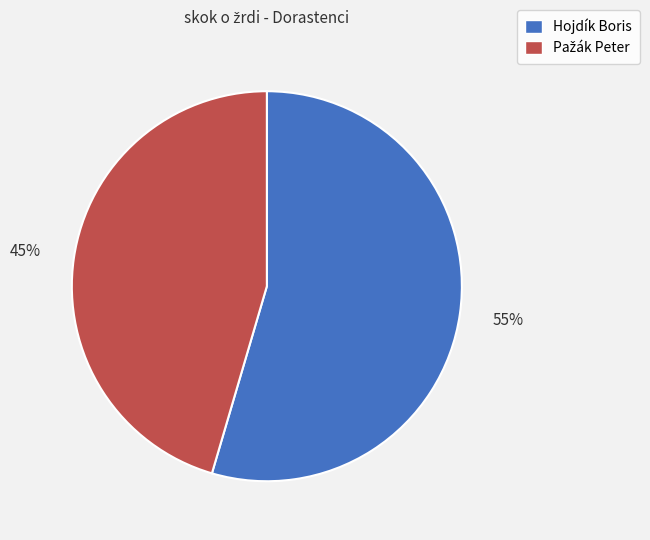

Which slice is the largest?

Hojdík Boris